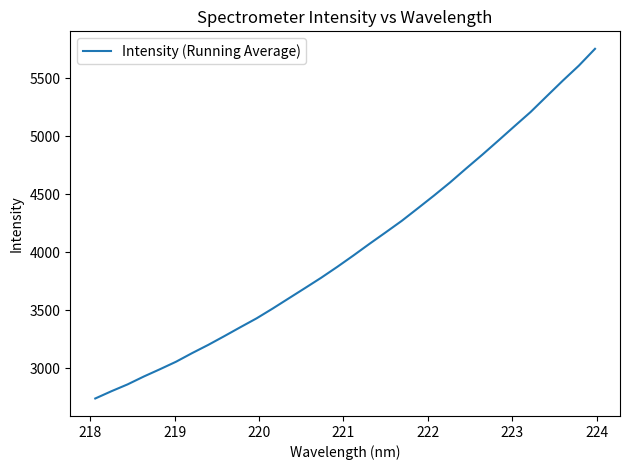

What is the greatest value displayed?

5753.7